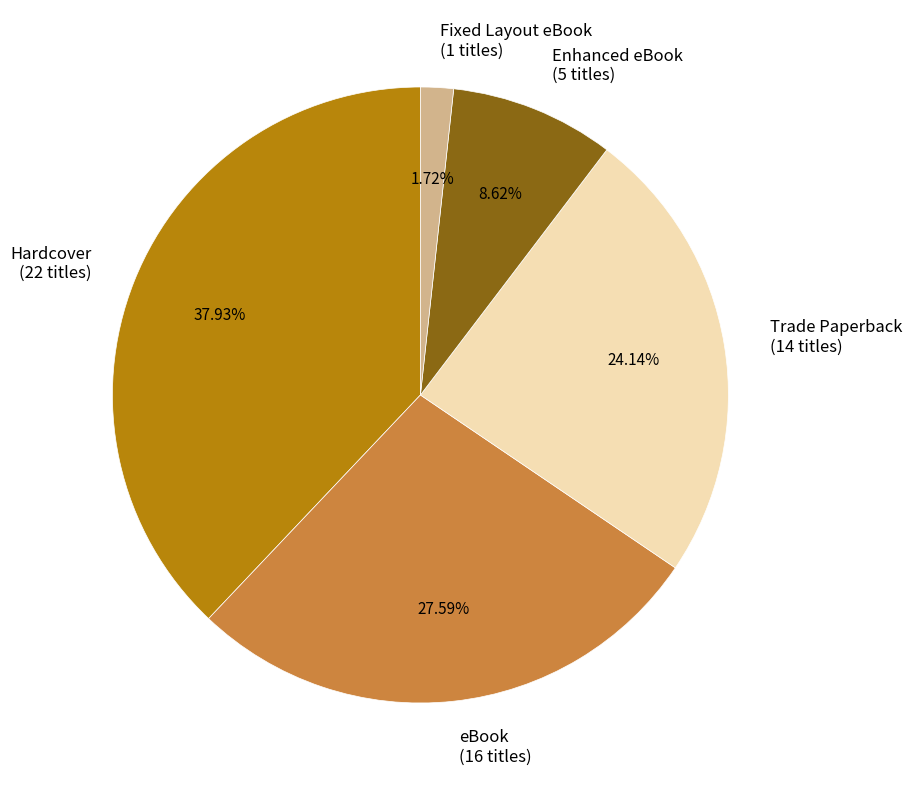

What percentage is NOT represented by Enhanced eBook?

91.4%